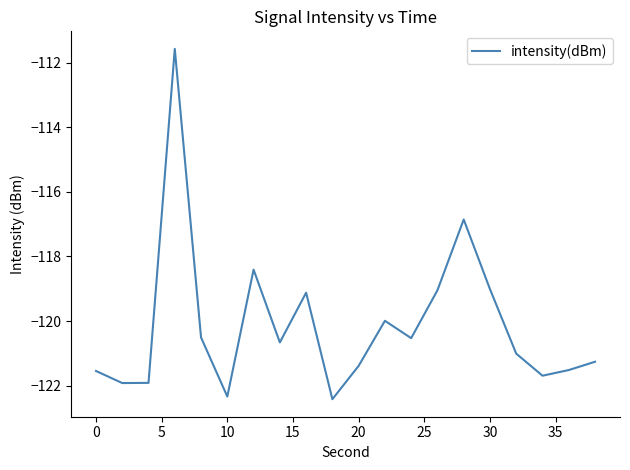

What is the greatest value displayed?

-111.6